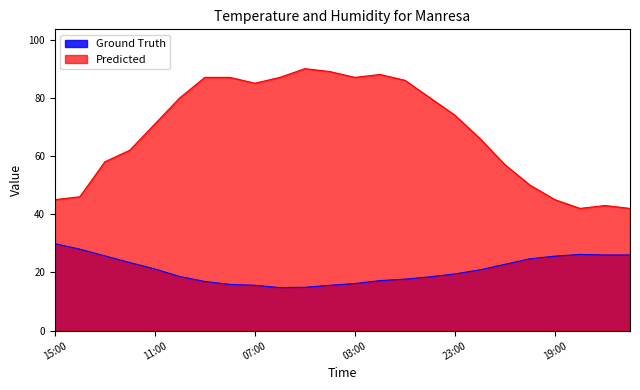

What is the maximum value for Predicted?

90.0